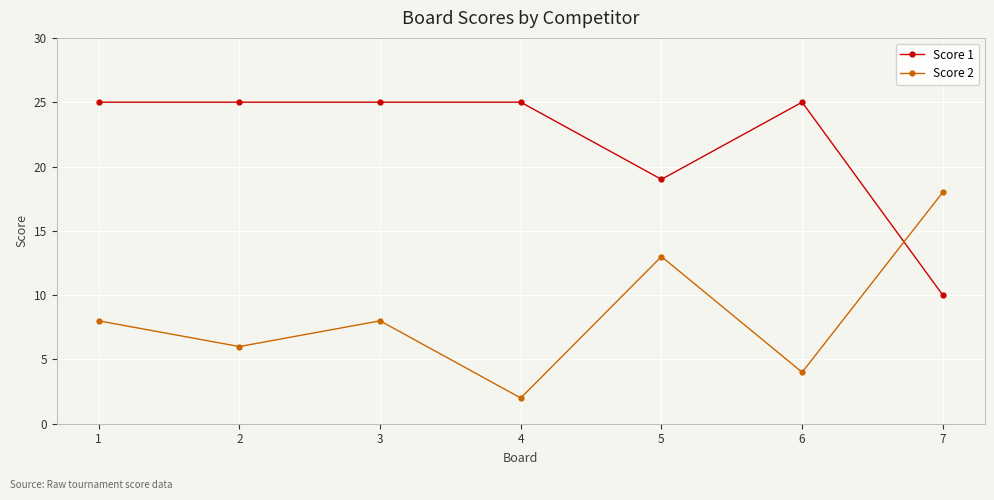

The value of Score 1 at 6 is 25. True or false?

True